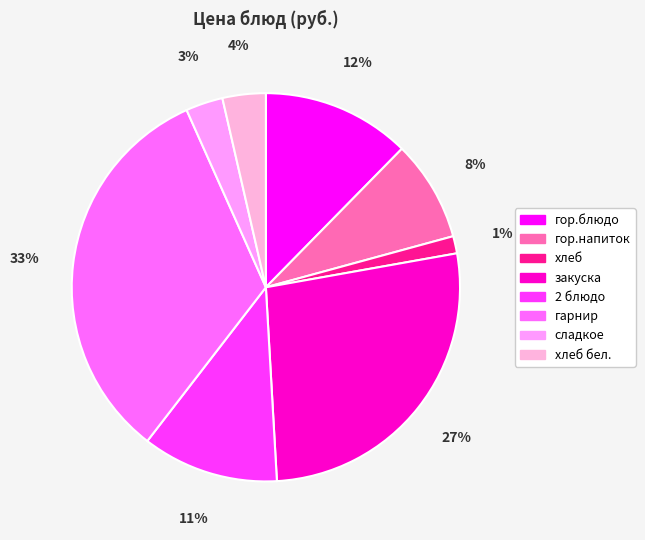

To the nearest percent, what is the average slice percentage?

12%